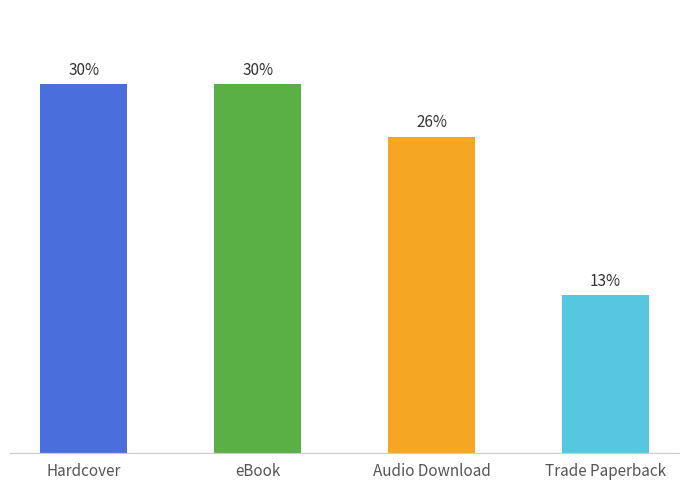

Does the chart contain any negative values?

No